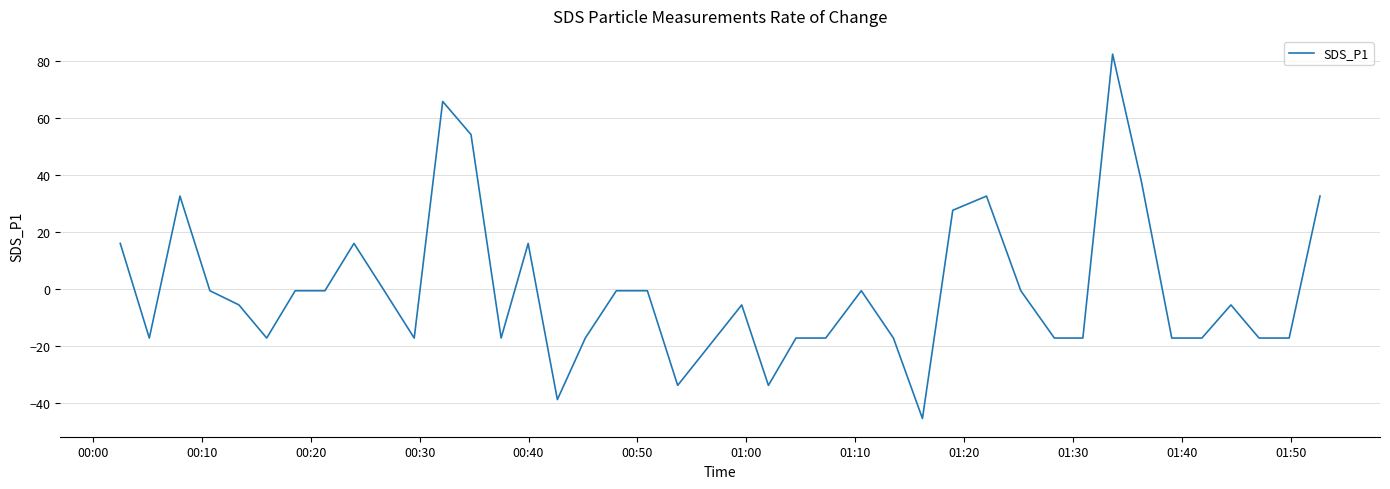

What is the difference between the maximum and minimum values?

127.6